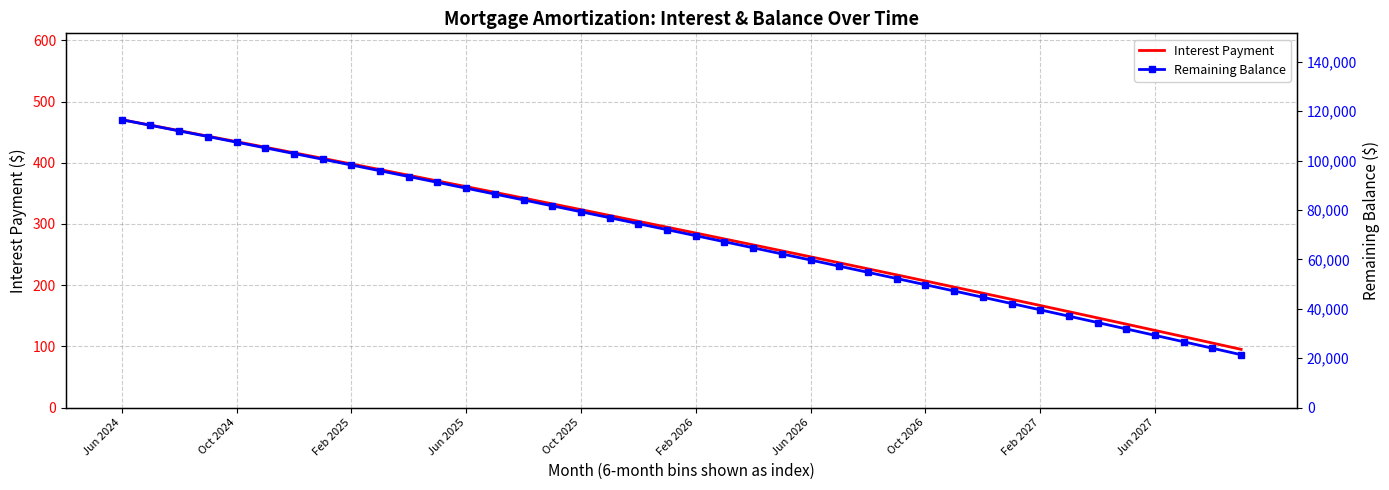

Is it true that Interest Payment equals 360.9 at Jun 2025?

True